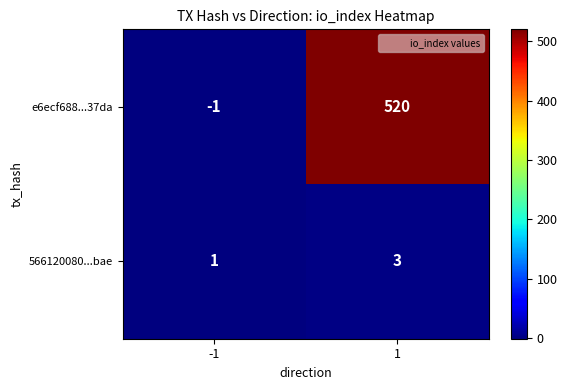

List the series in order of their peak value, lowest first.

566120080...bae, e6ecf688...37da